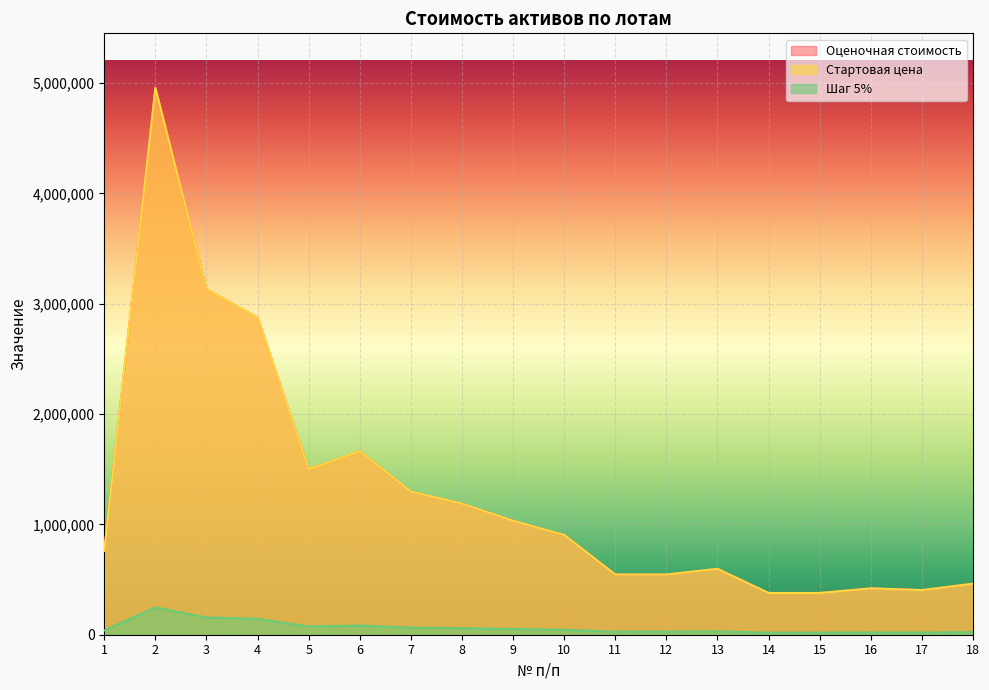

What is the total value across all series at 9?

2117898.0